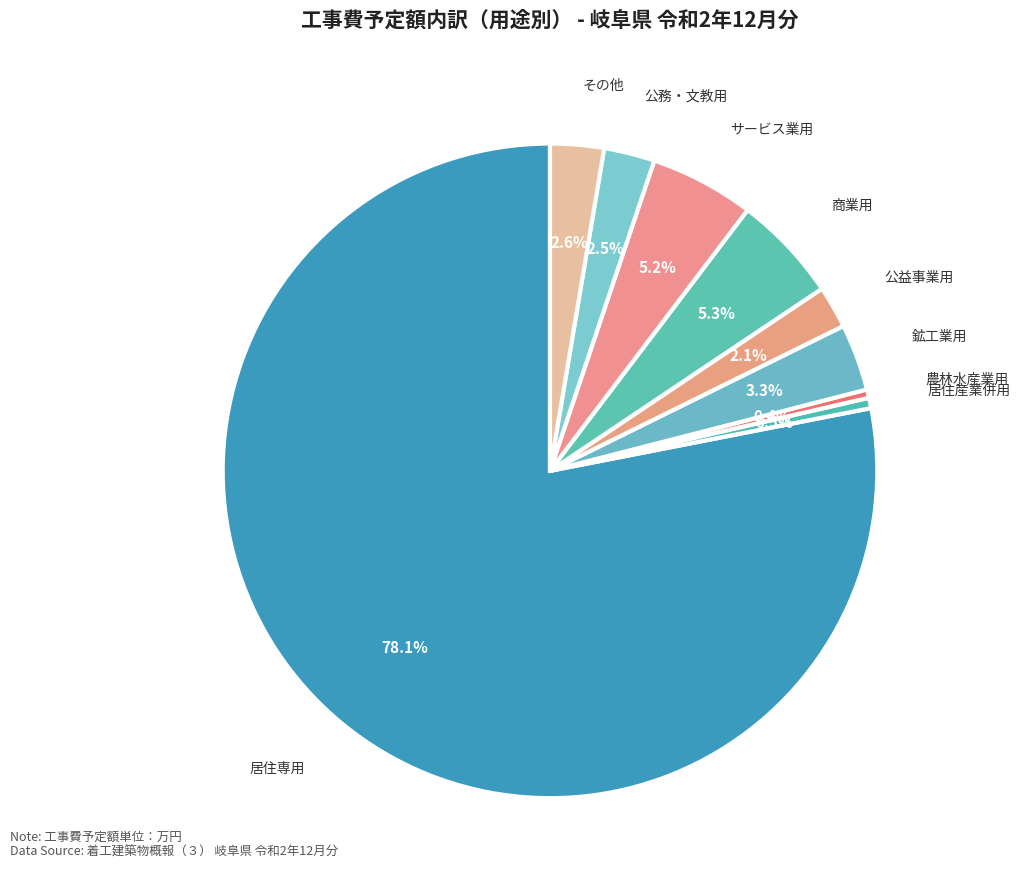

Approximately how many times larger is the value at その他 compared to 鉱工業用?

0.8